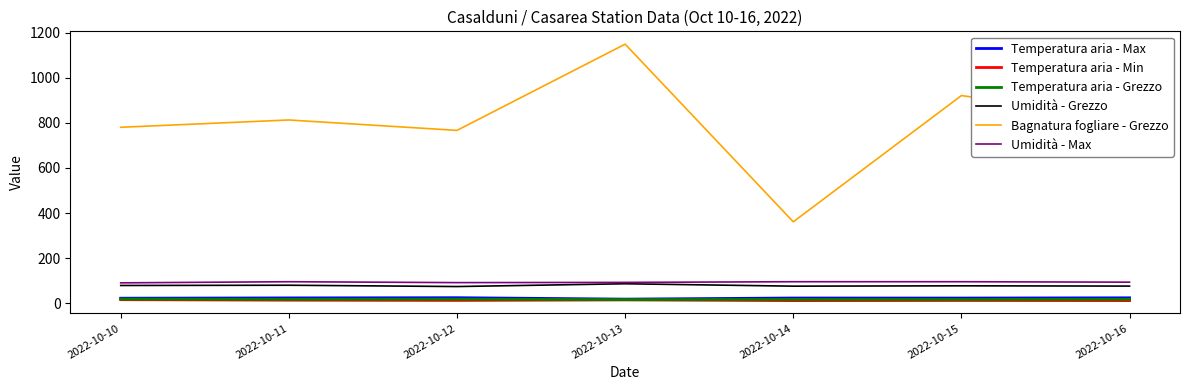

Which series has the widest spread of values?

Bagnatura fogliare - Grezzo